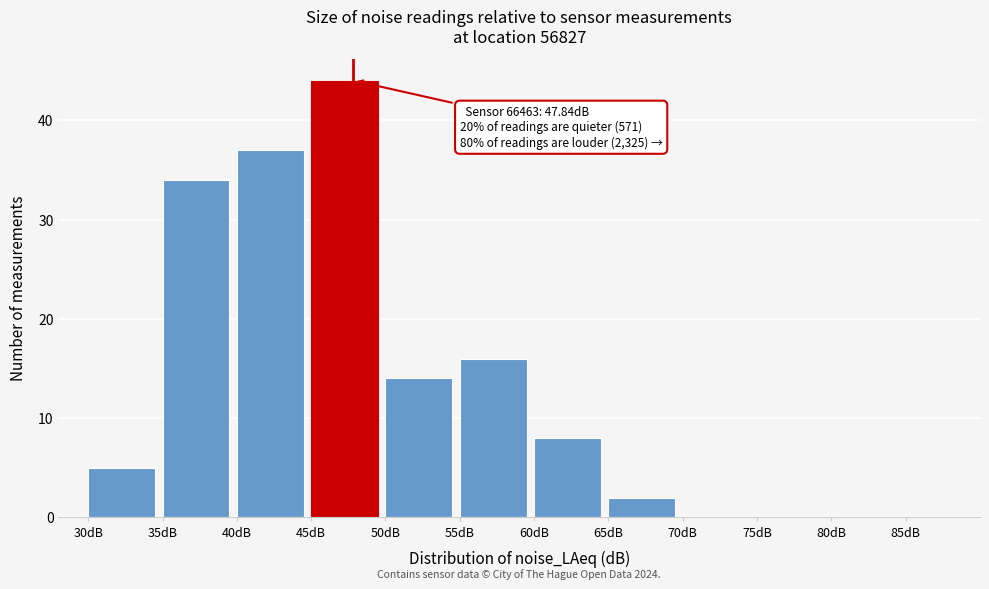

Over which range of the x-axis is the bar tallest?

45 to 50